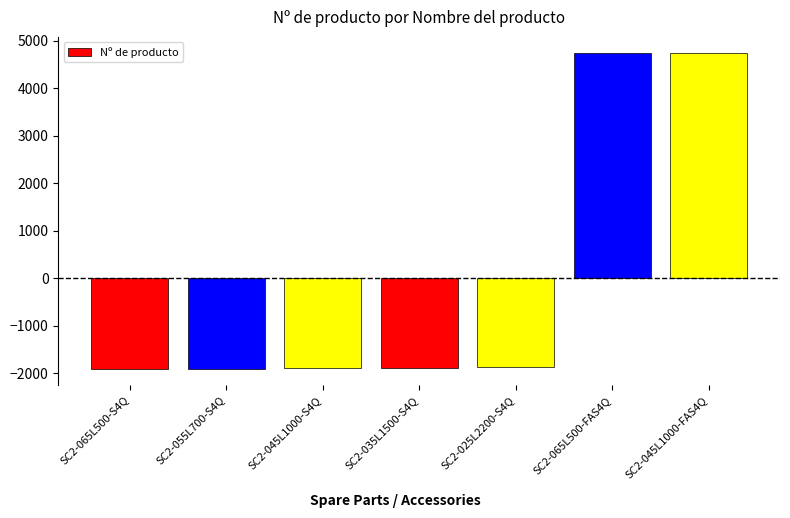

Is it true that the value at SC2-025L2200-S4Q is -1875.7?

True